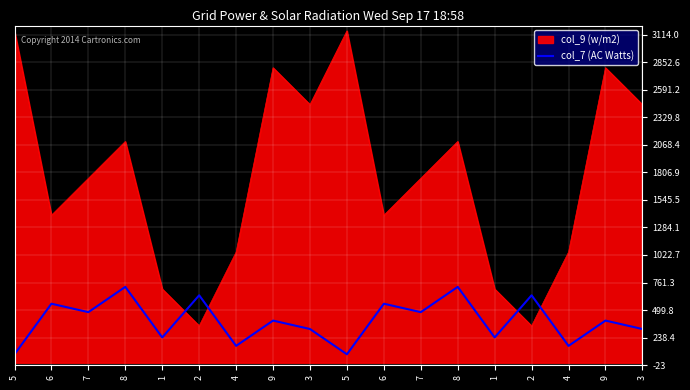

Does the chart have visible grid lines?

Yes